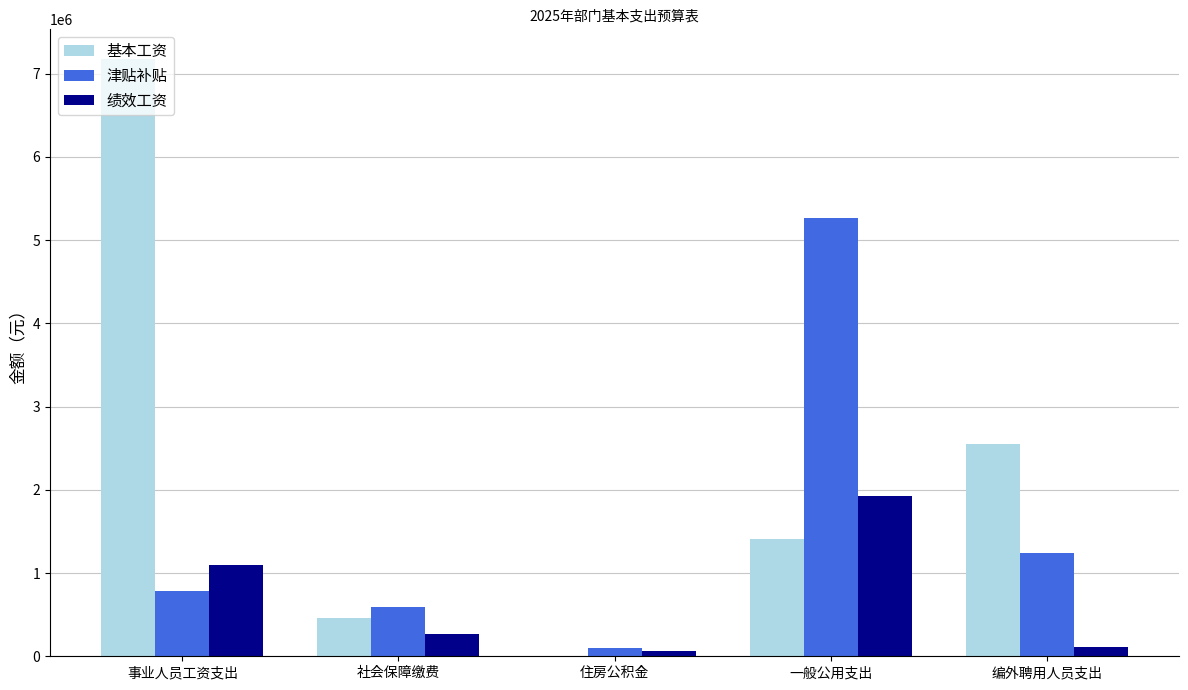

The 基本工资 series shows 1410528 at 一般公用支出. True or false?

True